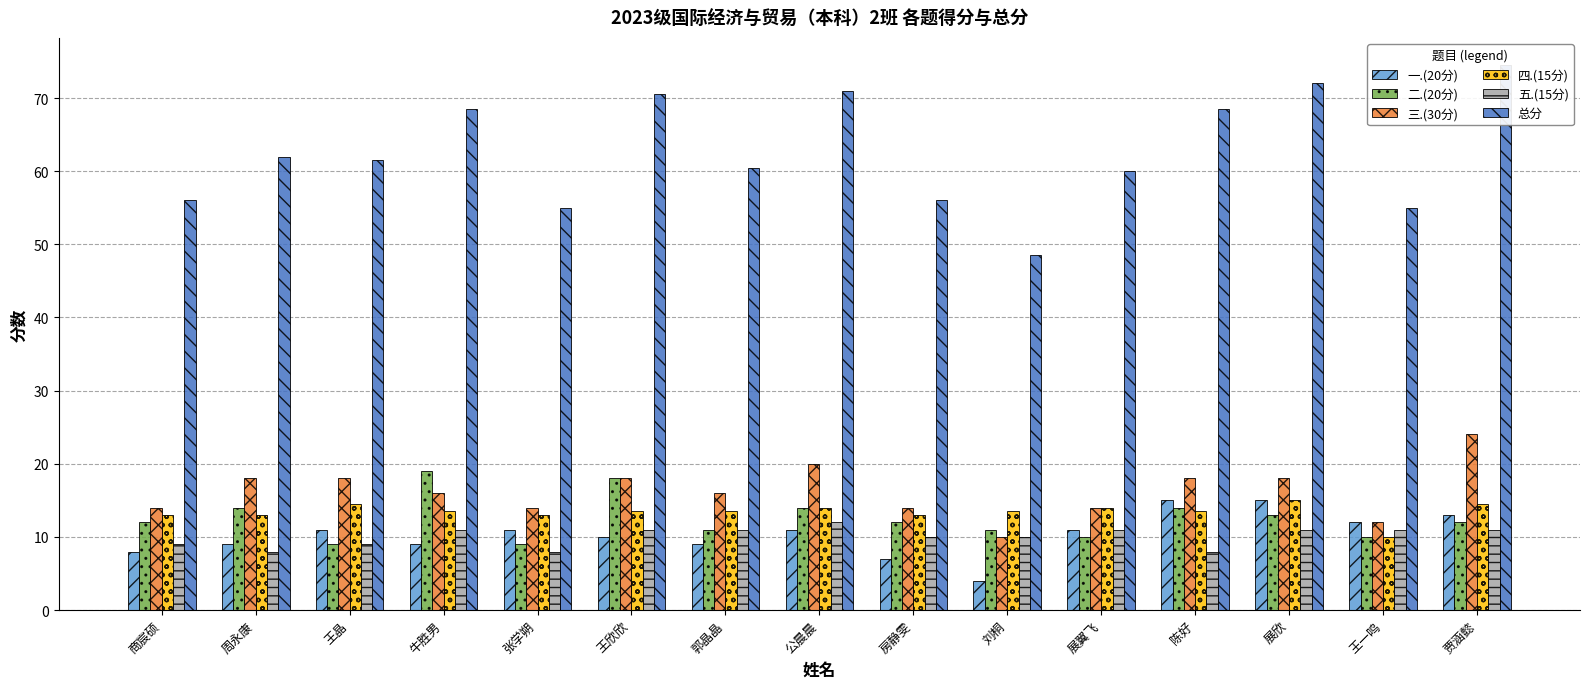

How many groups of bars are there?

15